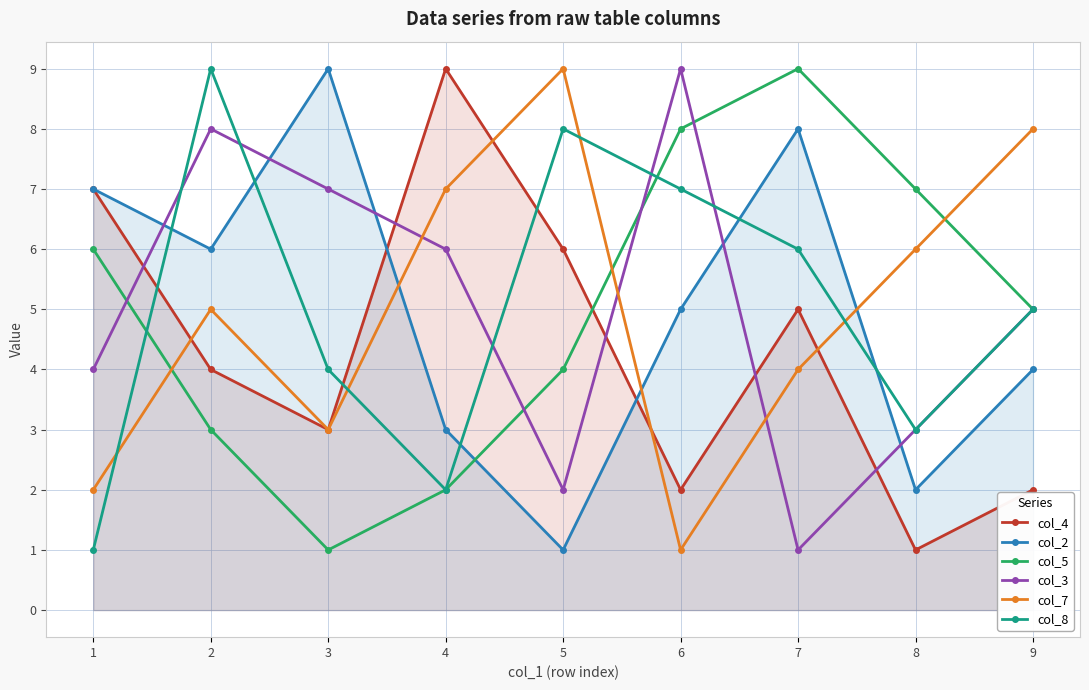

Where is the first local minimum for col_5?

3